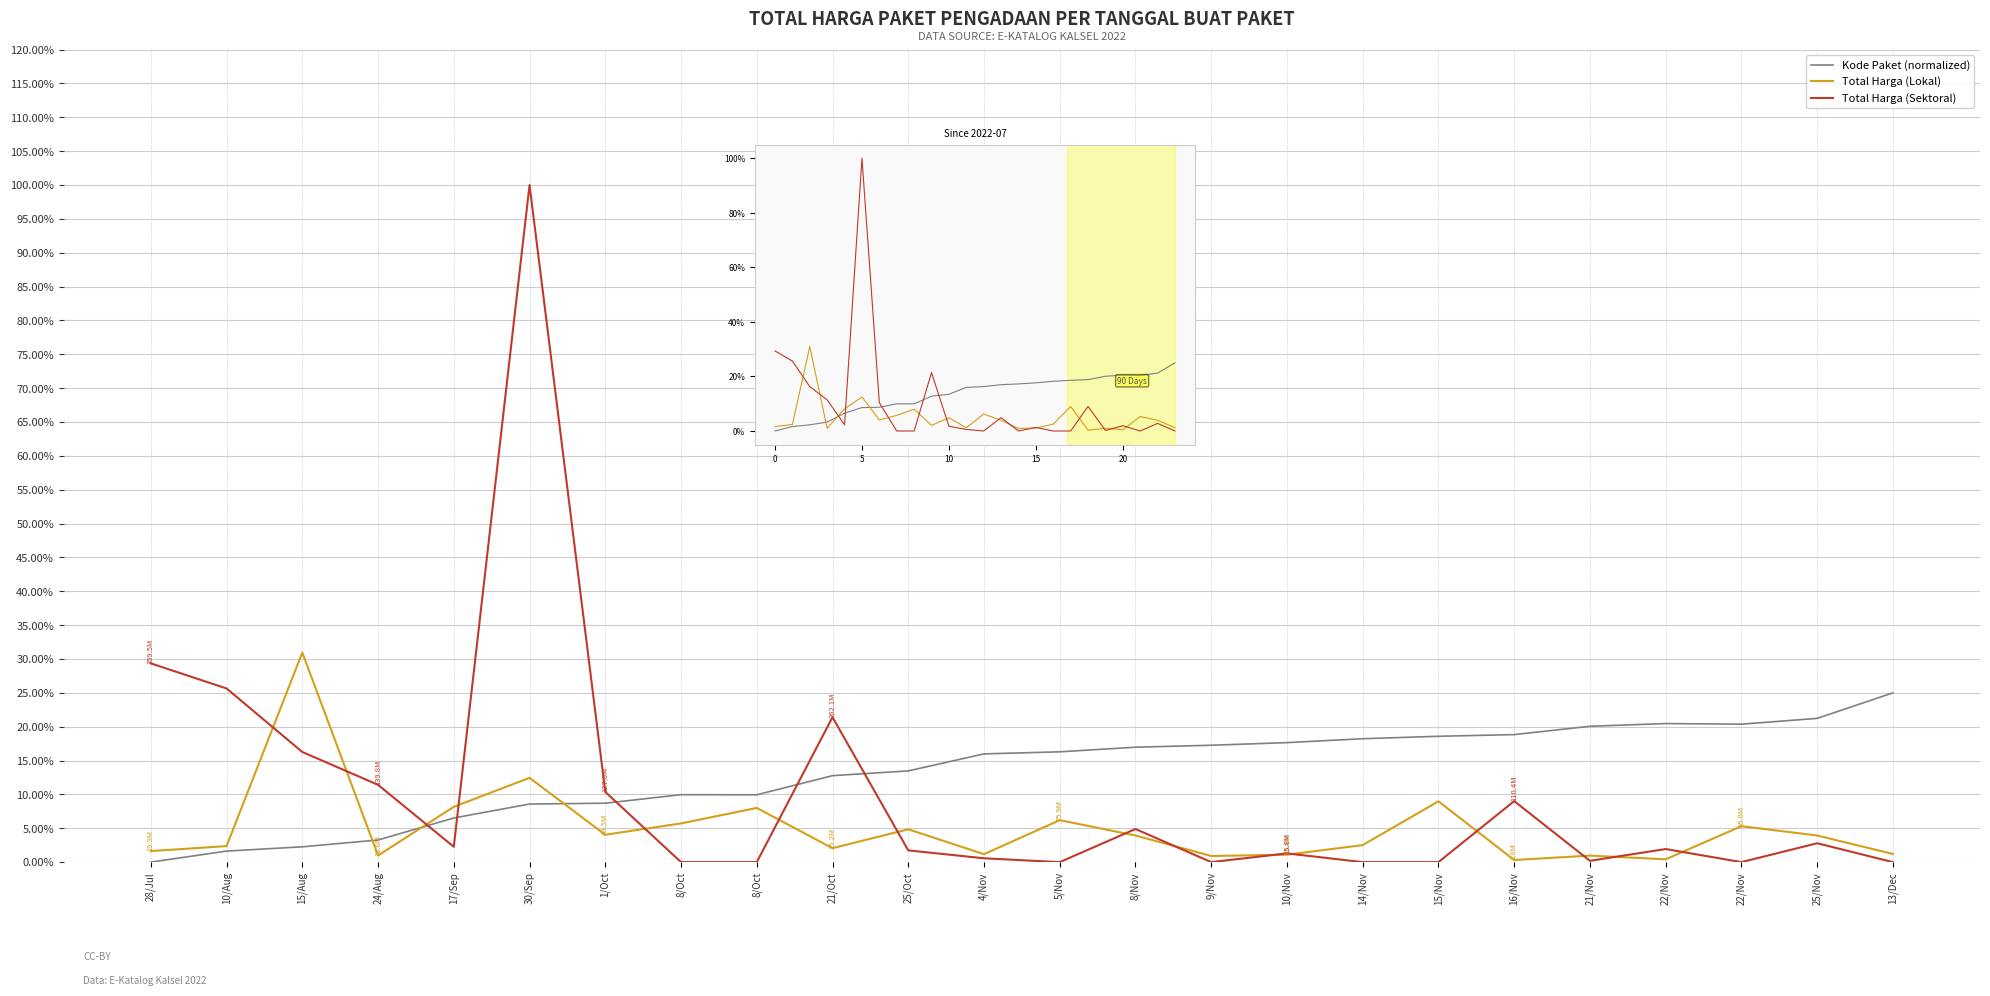

What is the value of the Kode Paket point at the 18th from the left?

18.6